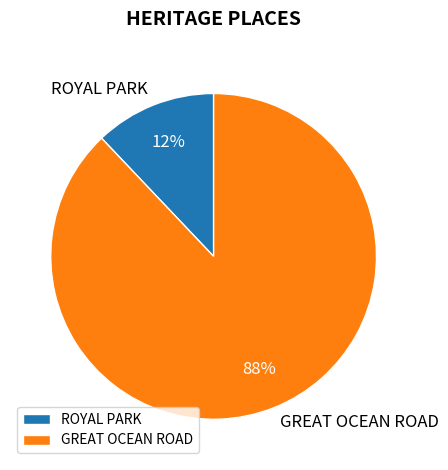

Is the sum of GREAT OCEAN ROAD and ROYAL PARK greater than half?

Yes